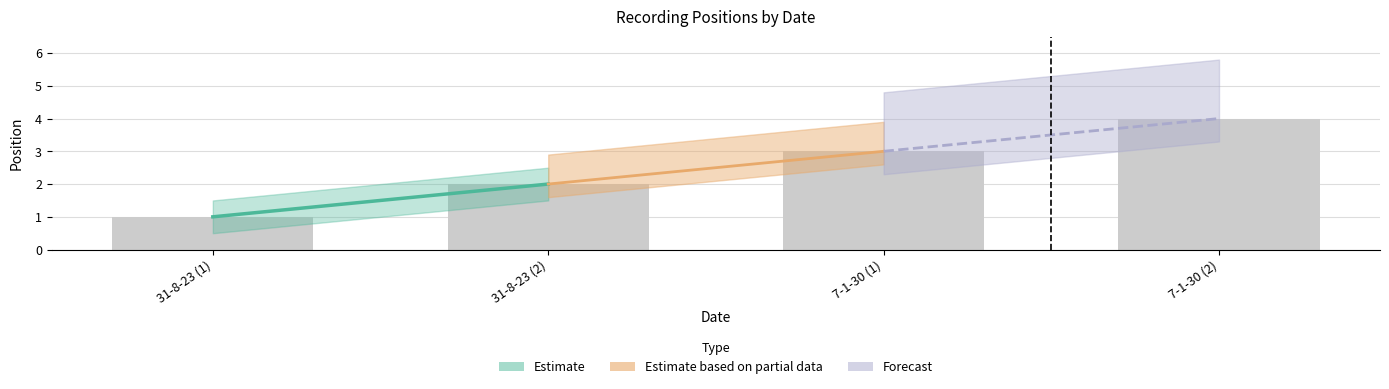

What is the smallest value displayed?

1